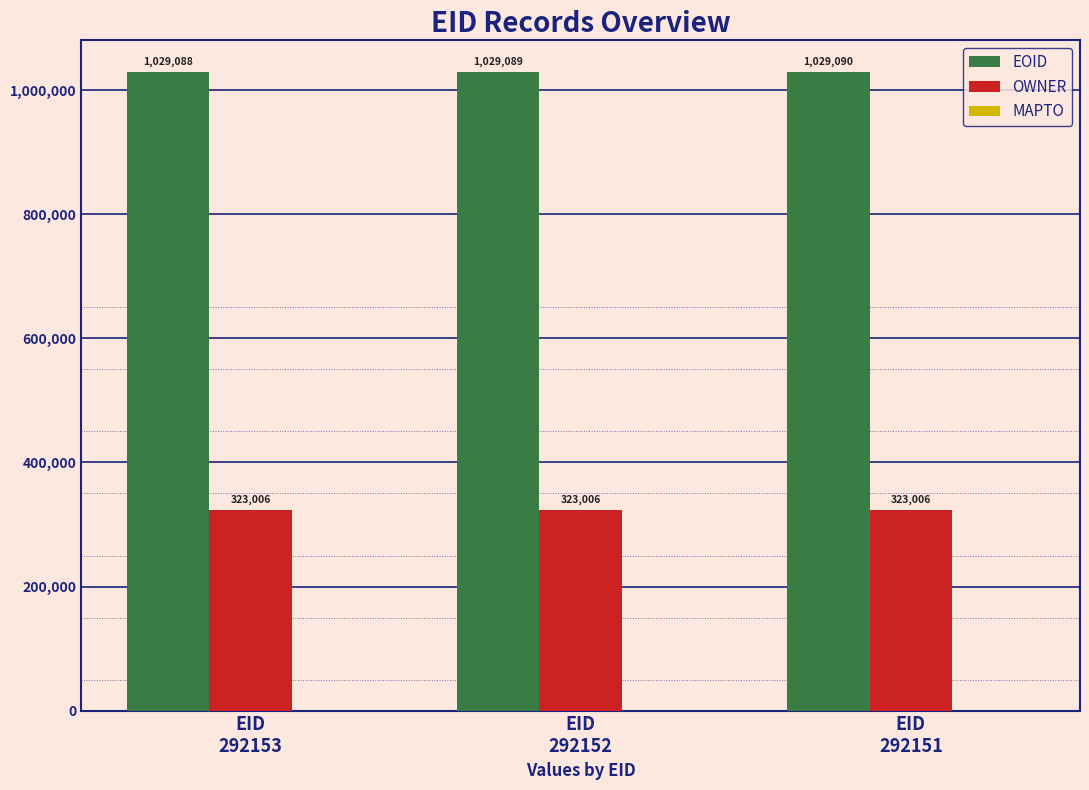

What is the maximum value for EOID?

1029090